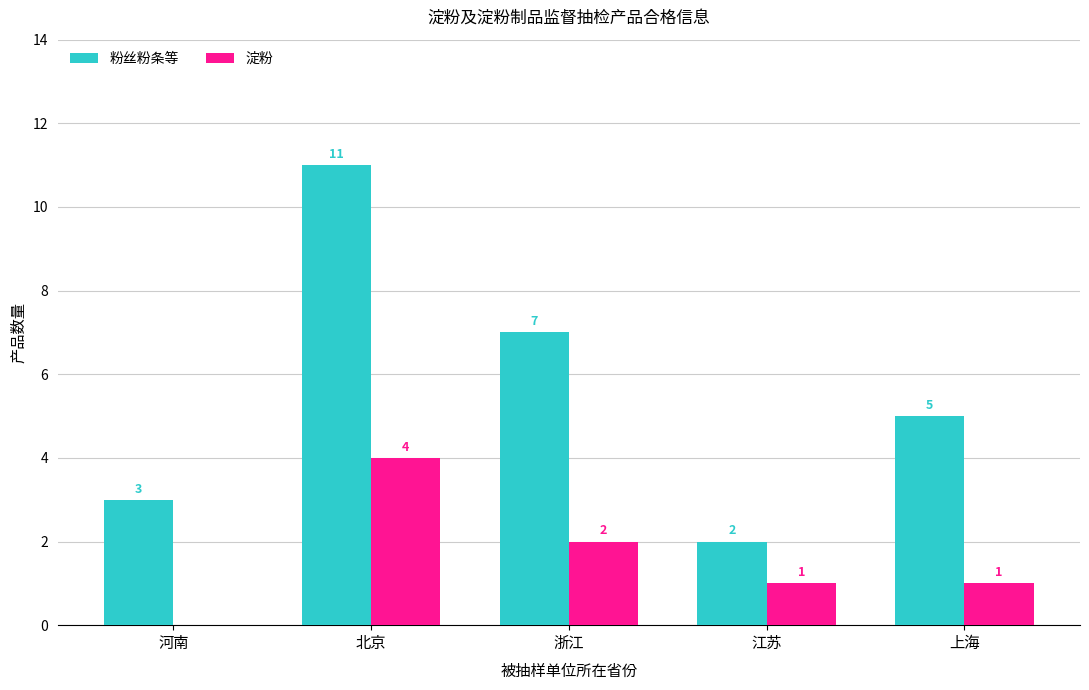

How many groups of bars are there?

5